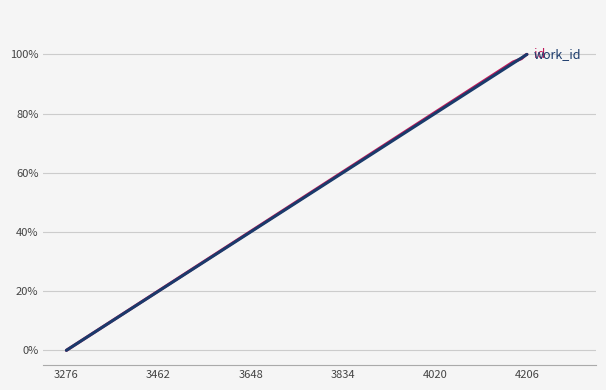

What is the maximum value shown in the chart?

100.0